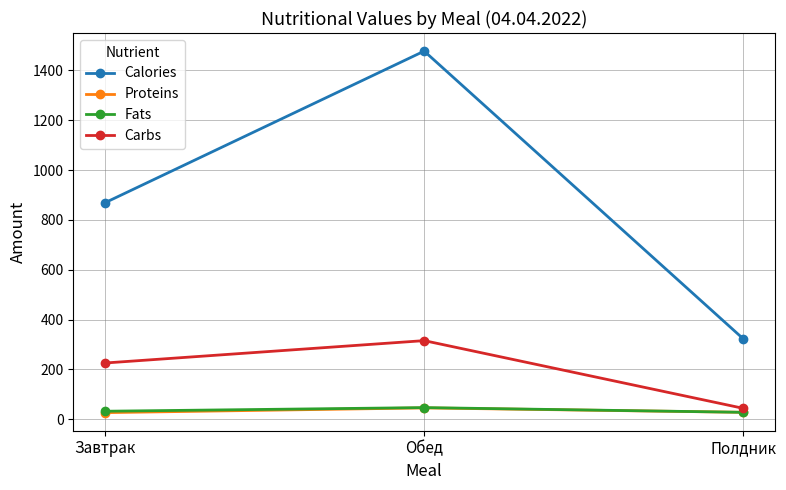

The value of Carbs at Полдник is 44.0. True or false?

True